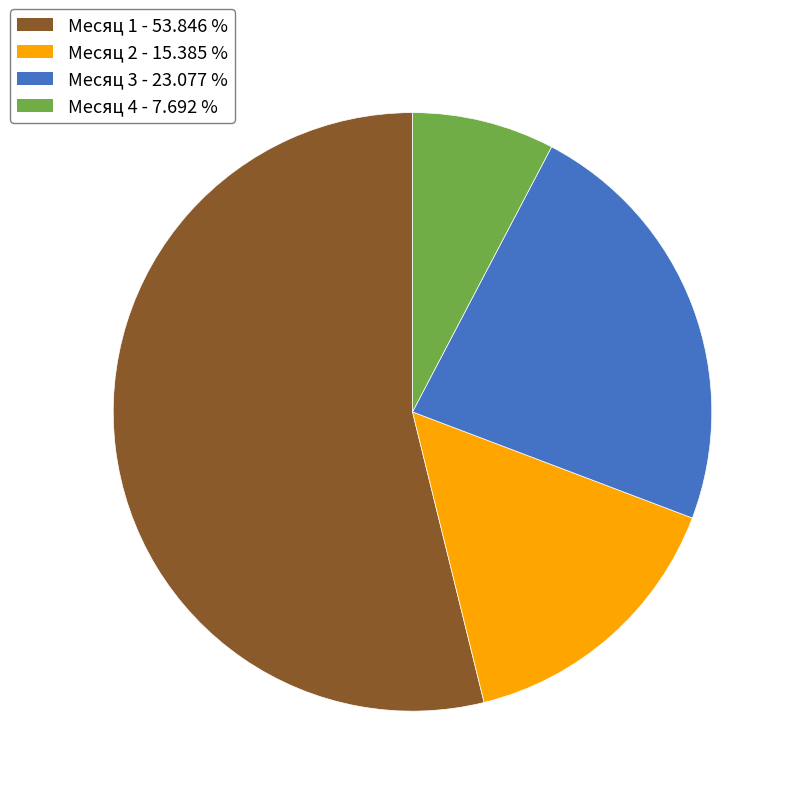

Which has a higher value, Месяц 1 or Месяц 3?

Месяц 1